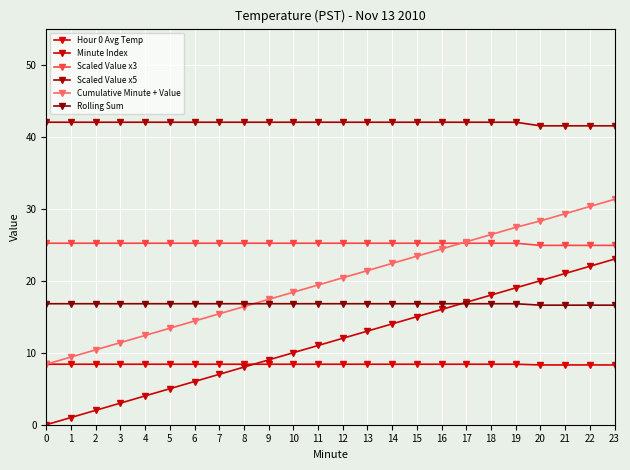

What is the approximate value of Rolling Sum at 9?

16.8